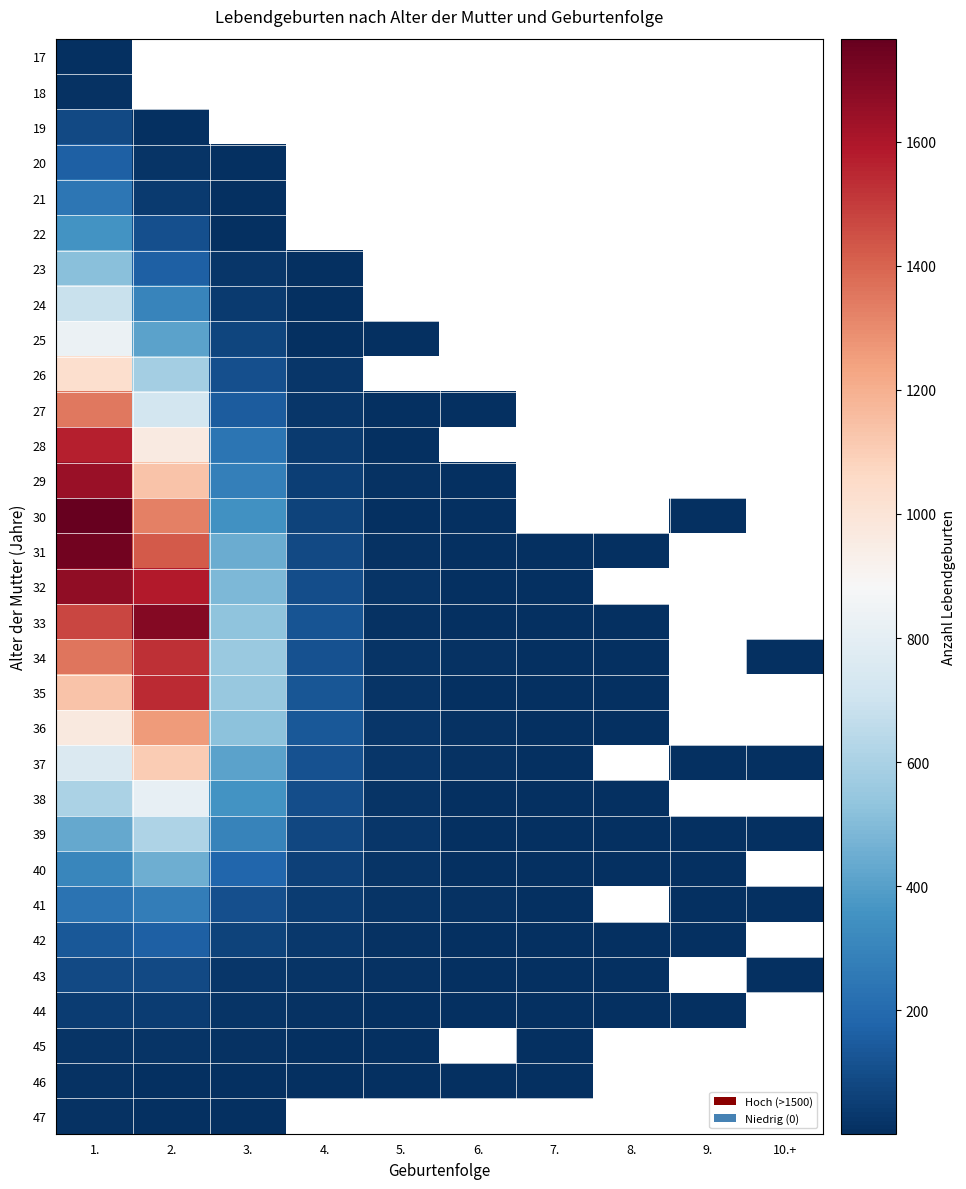

The 29 series shows 1137.0 at 2.. True or false?

True